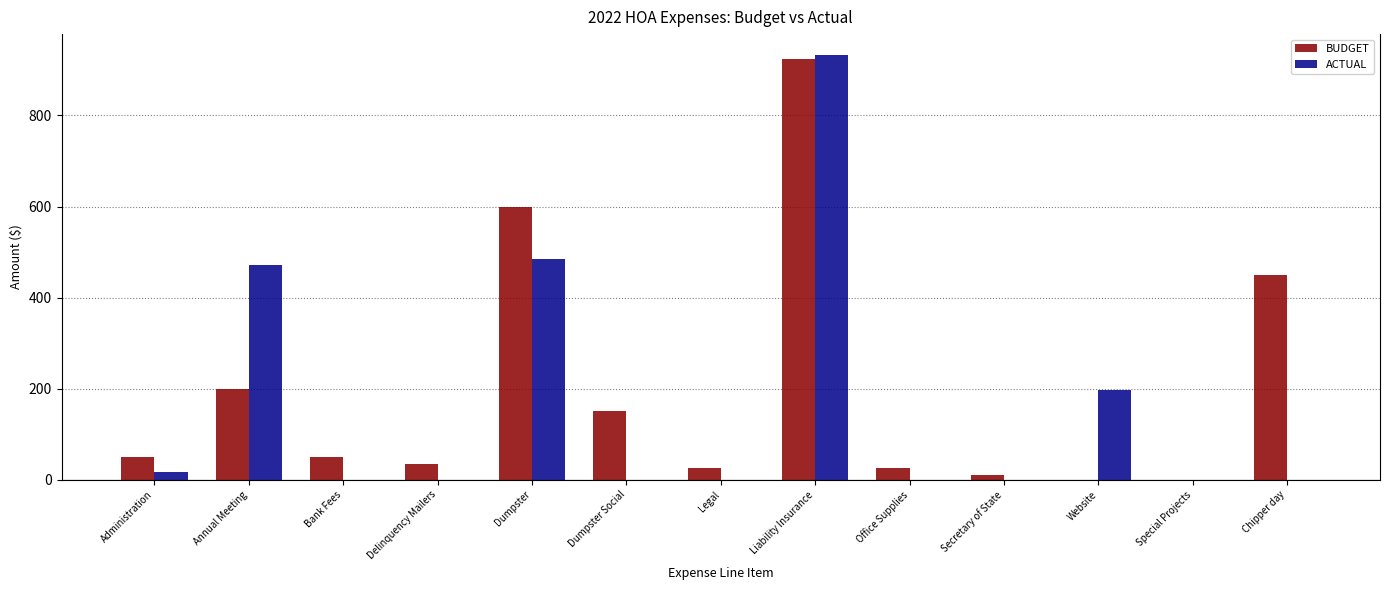

Which series has the largest total across all categories?

BUDGET